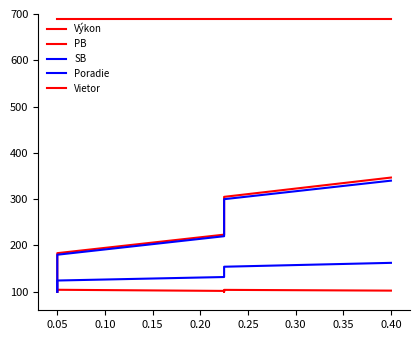

Is it true that Poradie equals 88.1 at 0.30?

False